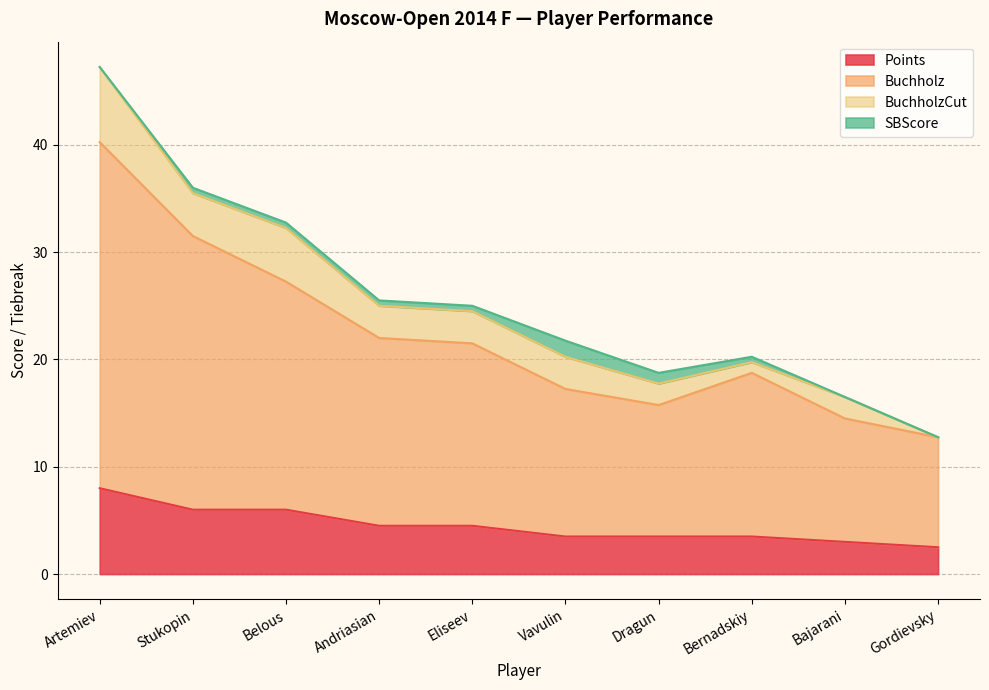

At which label is Points closest to 5?

Andriasian